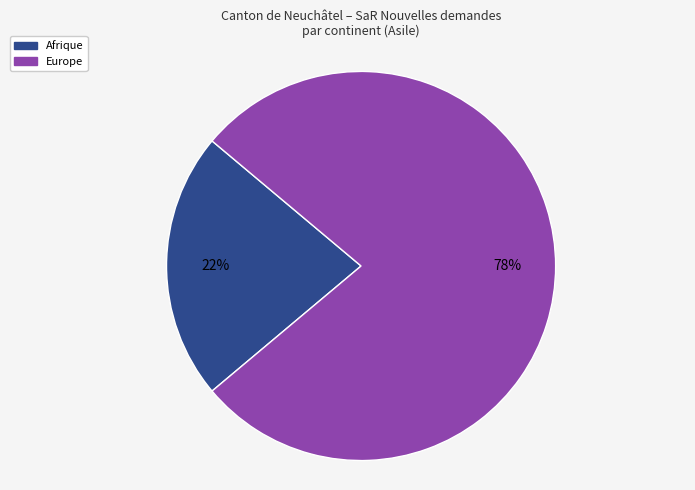

How many segments does this pie chart have?

2